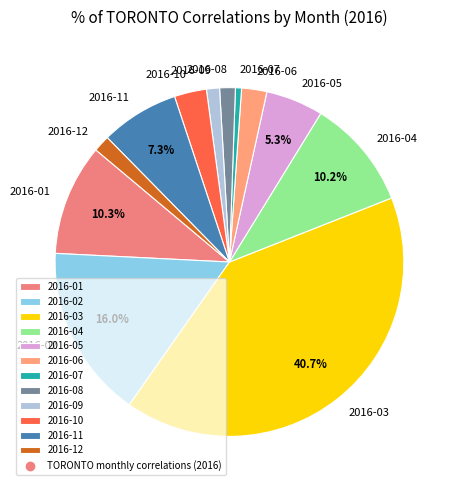

To the nearest percent, what is the difference between the largest and smallest slice percentages?

40%